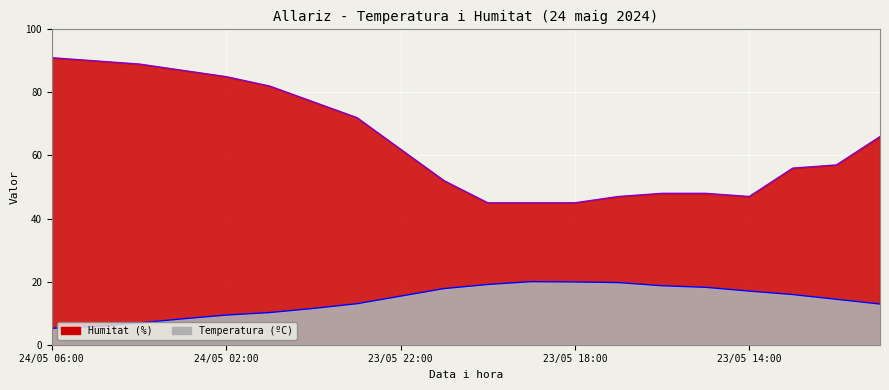

Does the chart display data point markers on the line(s)?

No